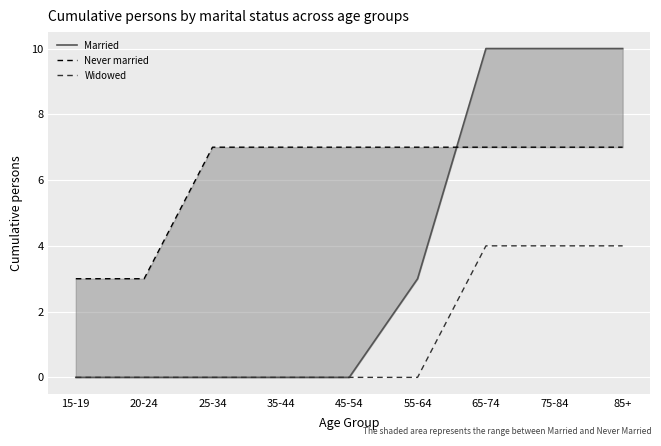

How many lines are shown in the chart?

3